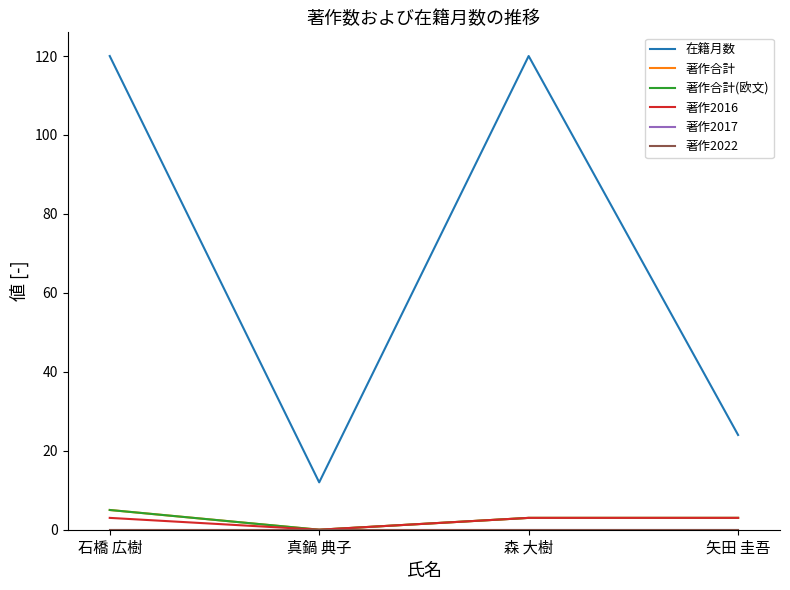

Rank the categories by 著作2022 value from highest to lowest.

石橋 広樹, 真鍋 典子, 森 大樹, 矢田 圭吾